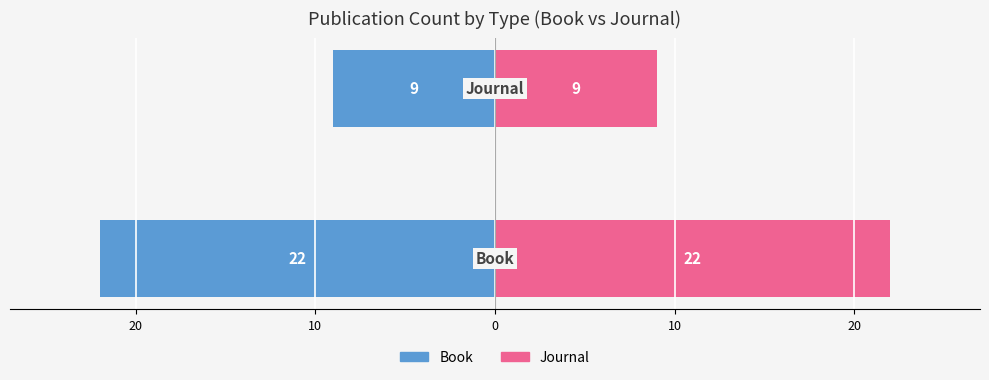

Reading right to left, transcribe all the data shown in this chart.

Book count: -22	-9
Journal count: 22	9